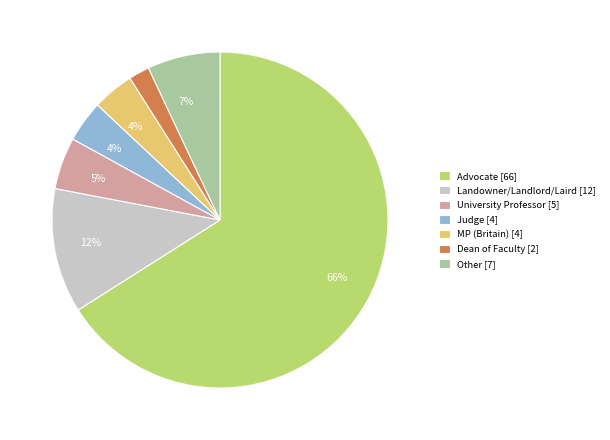

How many slices are in this pie chart?

7